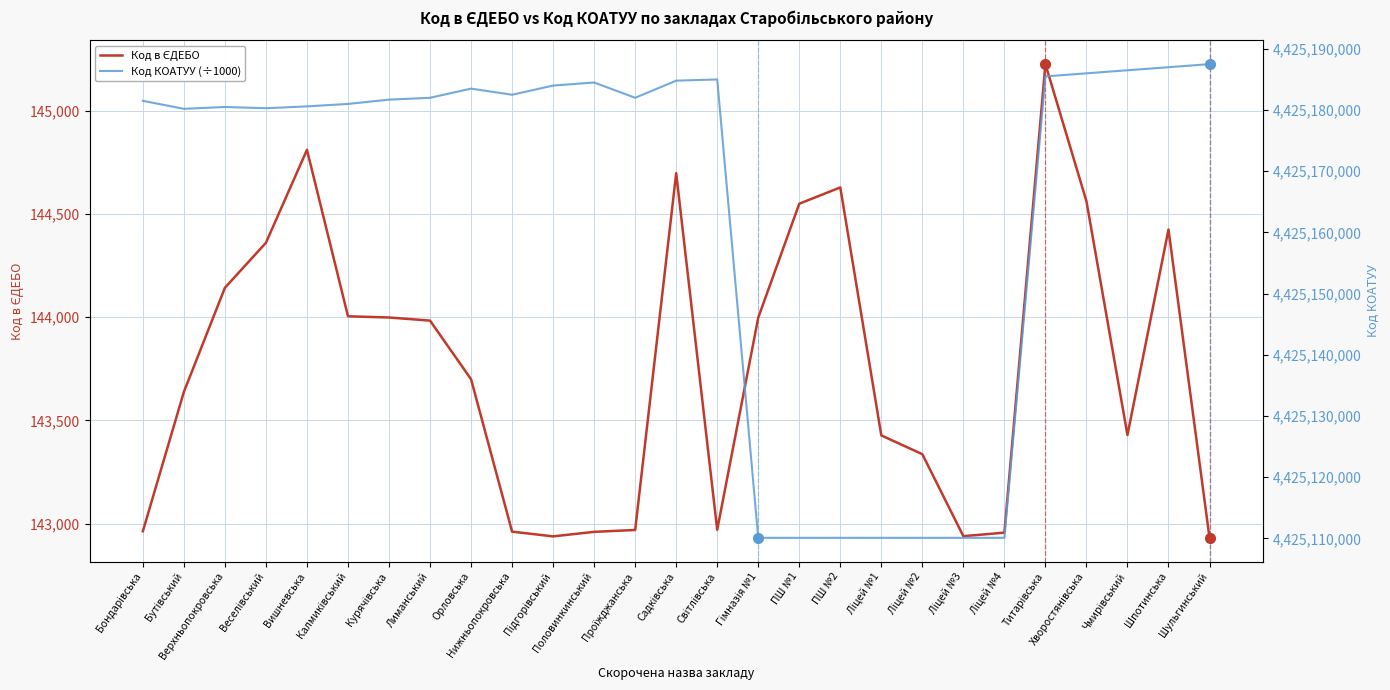

Rank the series by their maximum value, from lowest to highest.

Код в ЄДЕБО, Код КОАТУУ (÷1000)